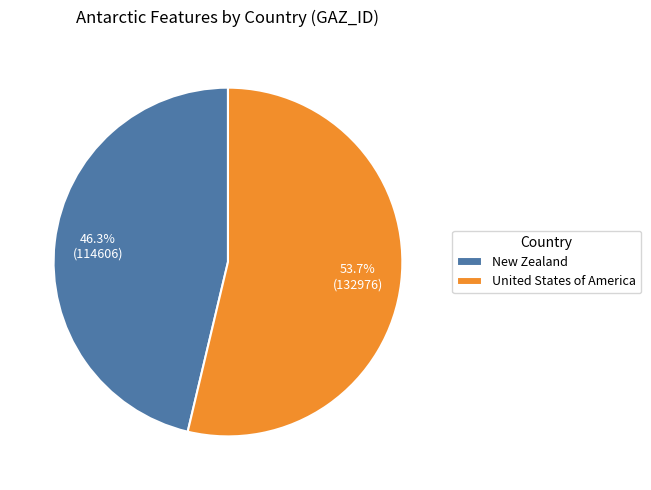

To the nearest percent, what is the difference between the largest and smallest slice percentages?

7%